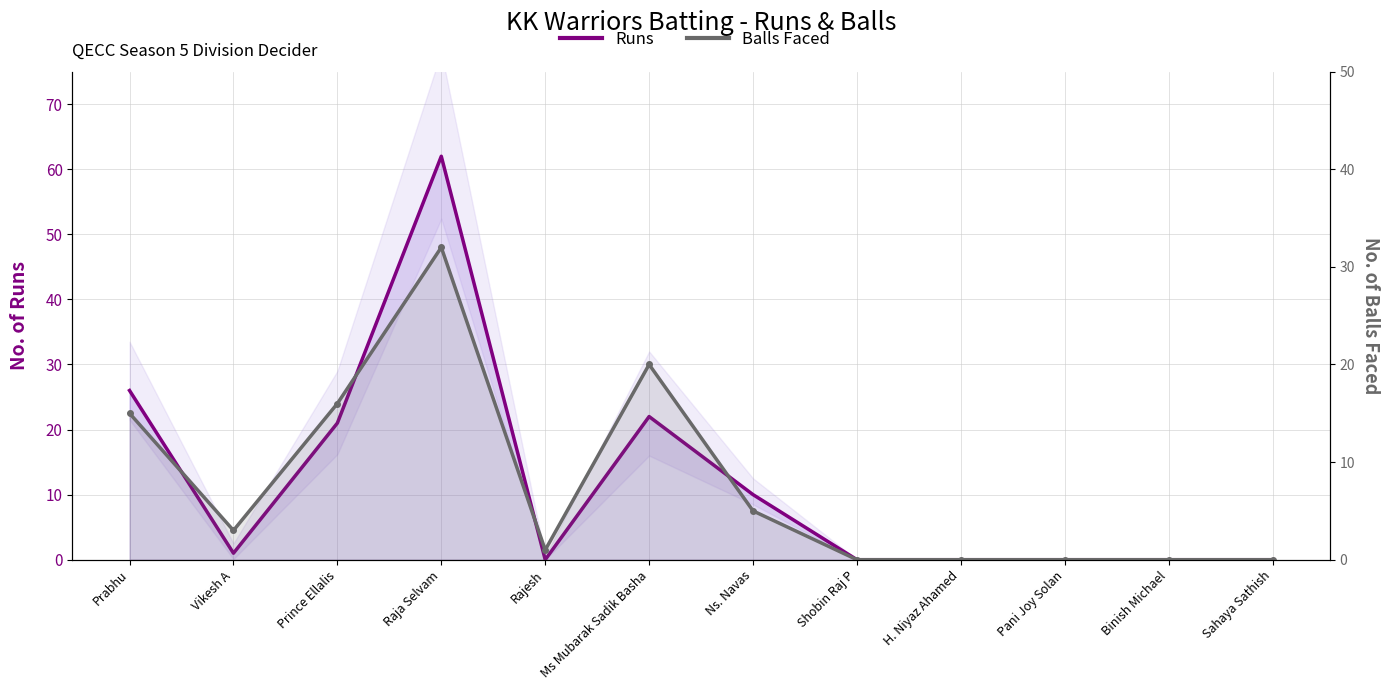

The Runs series shows 0 at Shobin Raj P. True or false?

True